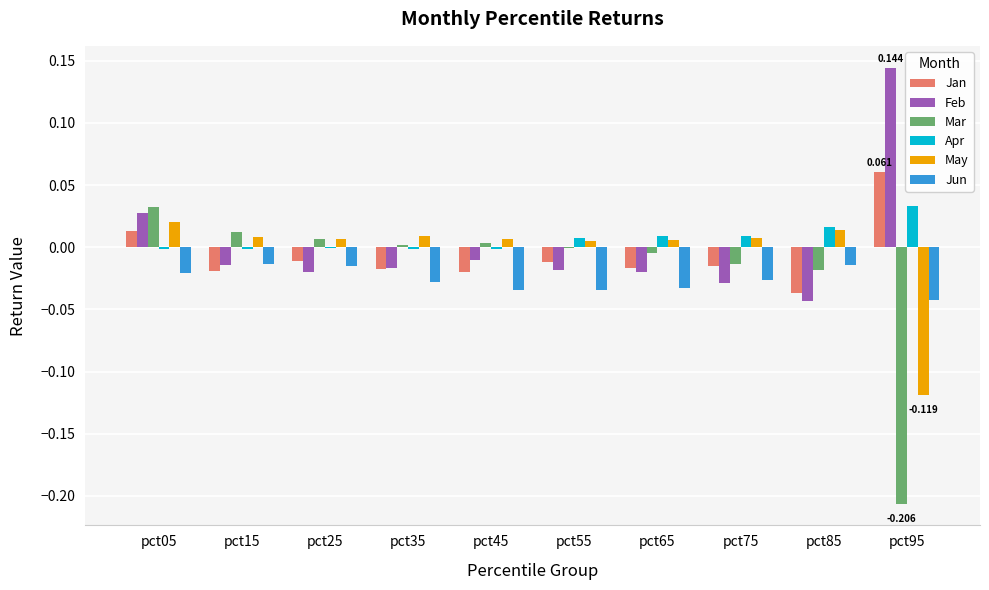

Is the value of Jan at pct65 greater than the value of Mar at pct05?

No